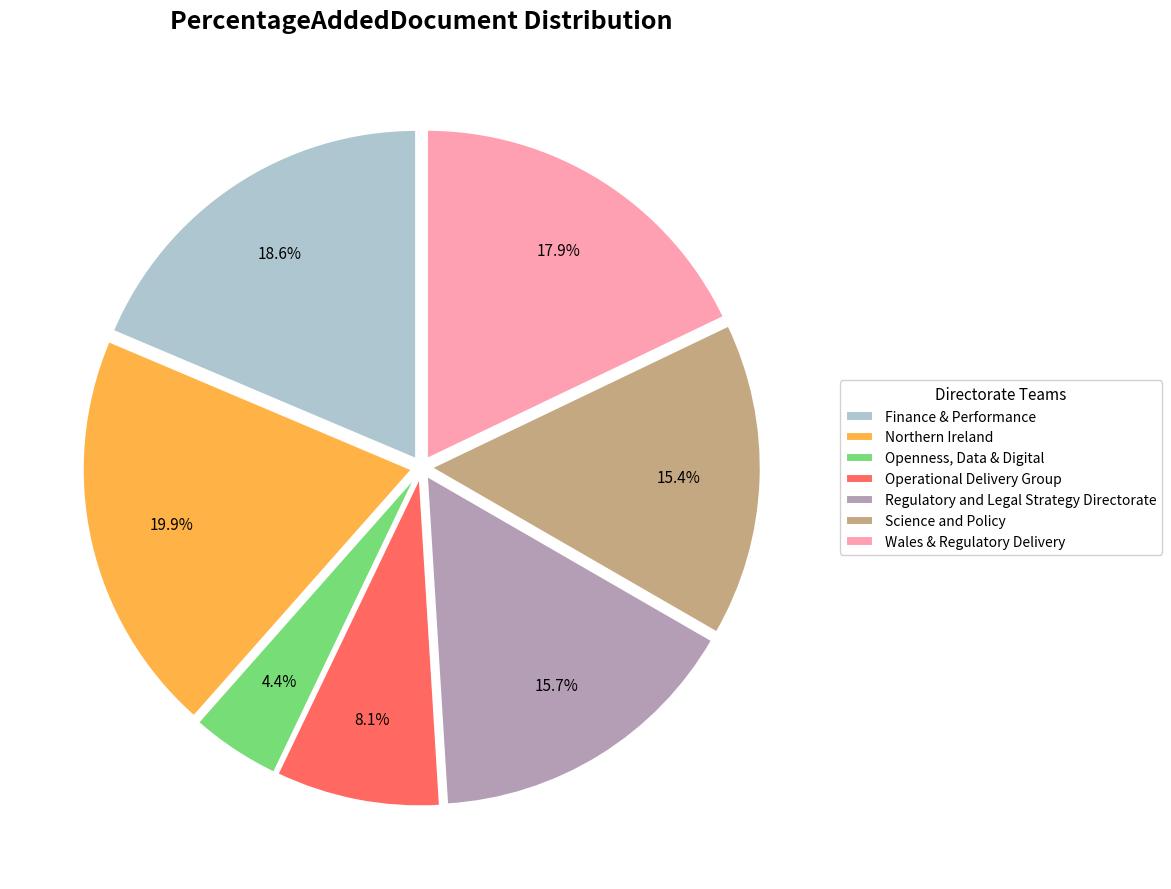

How many slices are in this pie chart?

7